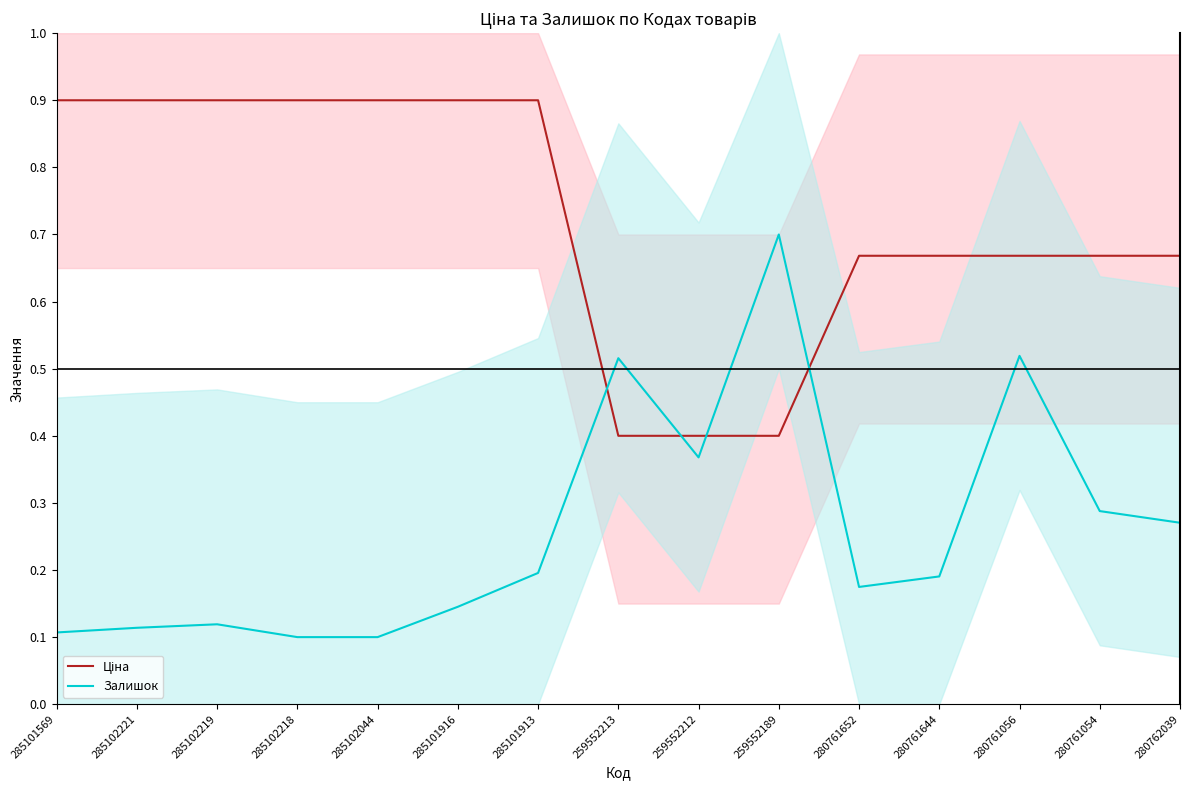

At which category is the sum across all series the highest?

280761056